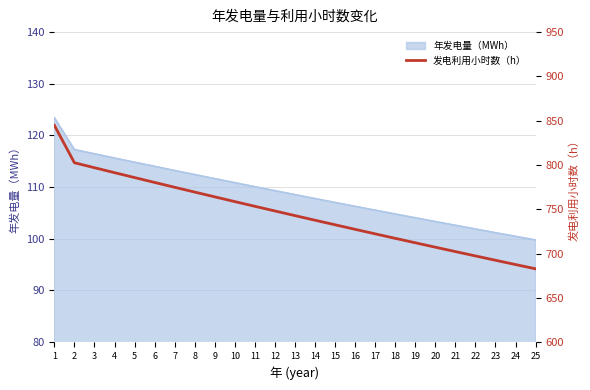

Reading right to left, what are all the values shown in this chart?

682.8	687.6	692.5	697.4	702.3	707.2	712.2	717.2	722.3	727.4	732.5	737.7	742.9	748.1	753.4	758.7	764.0	769.4	774.9	780.3	785.8	791.4	796.9	802.5	844.8